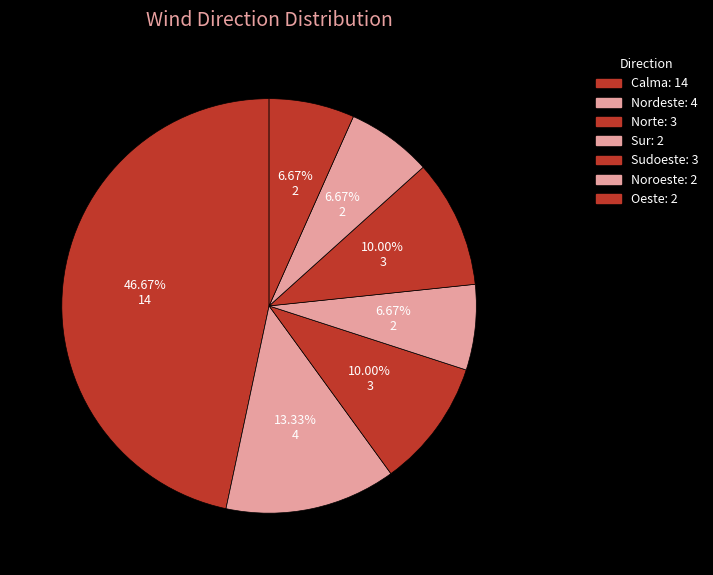

Is there any slice that represents more than half of the pie?

No